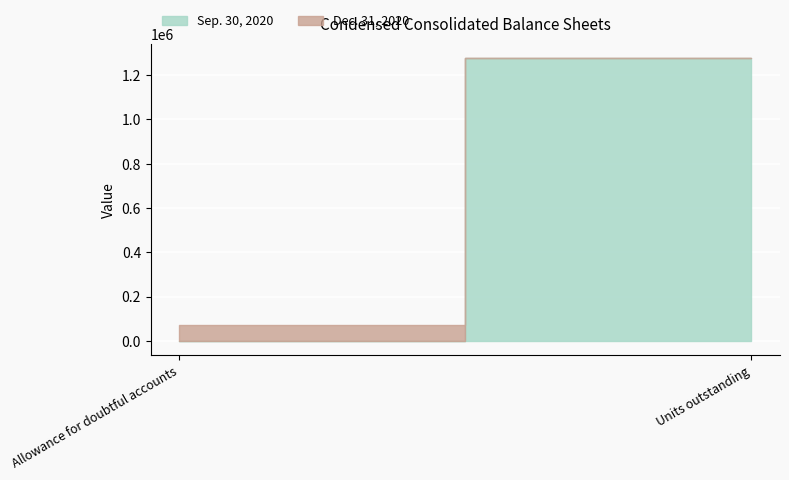

What is the difference between the maximum and minimum values in the Sep. 30, 2020 series?

1277635